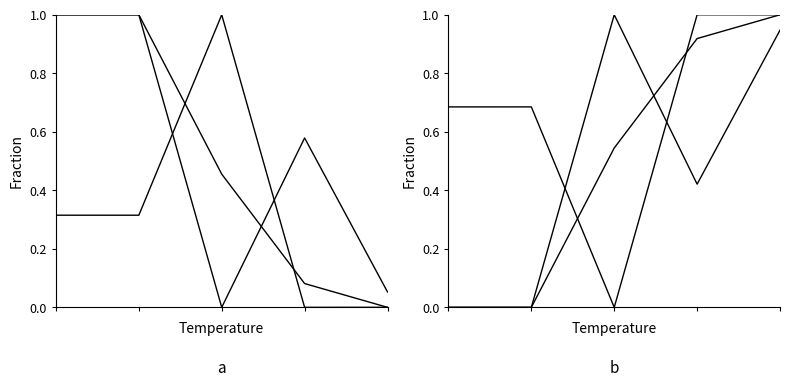

How many lines are shown in the chart?

3